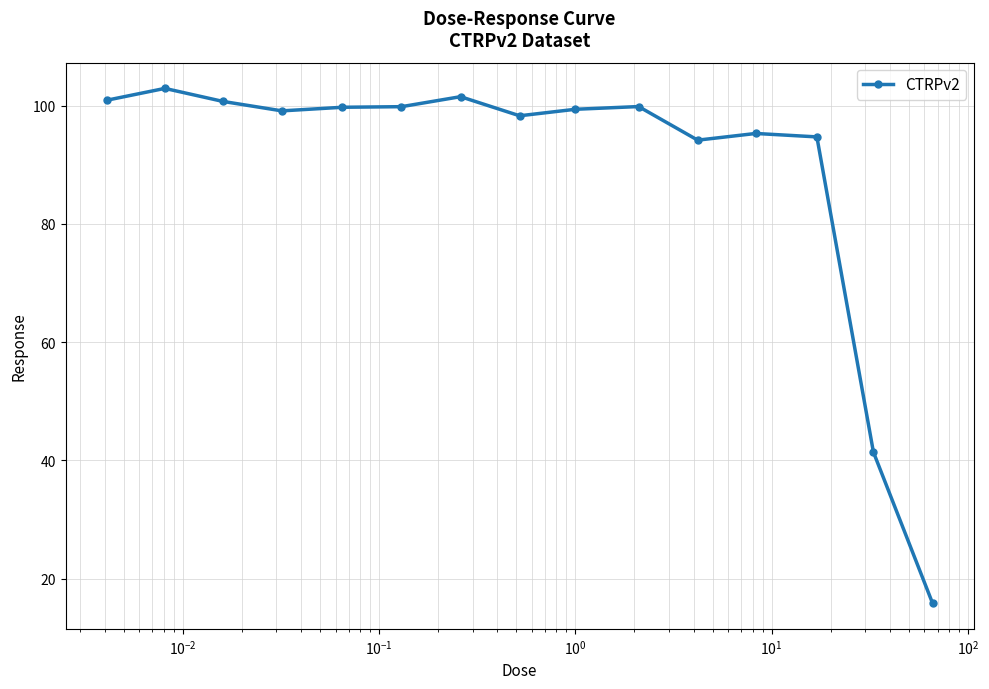

How many lines are shown in the chart?

1